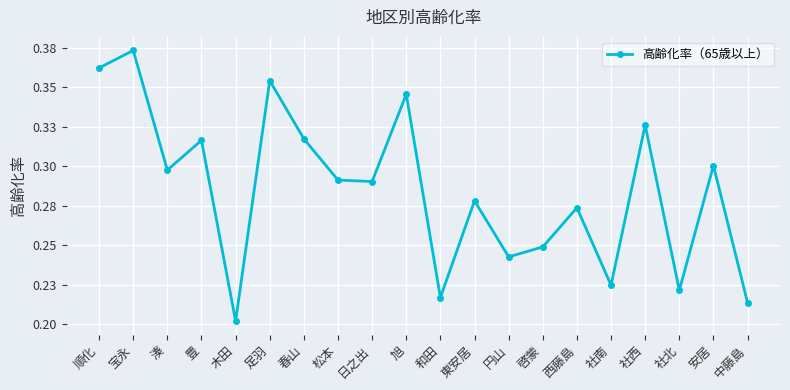

How many values are between 0 and 1?

20